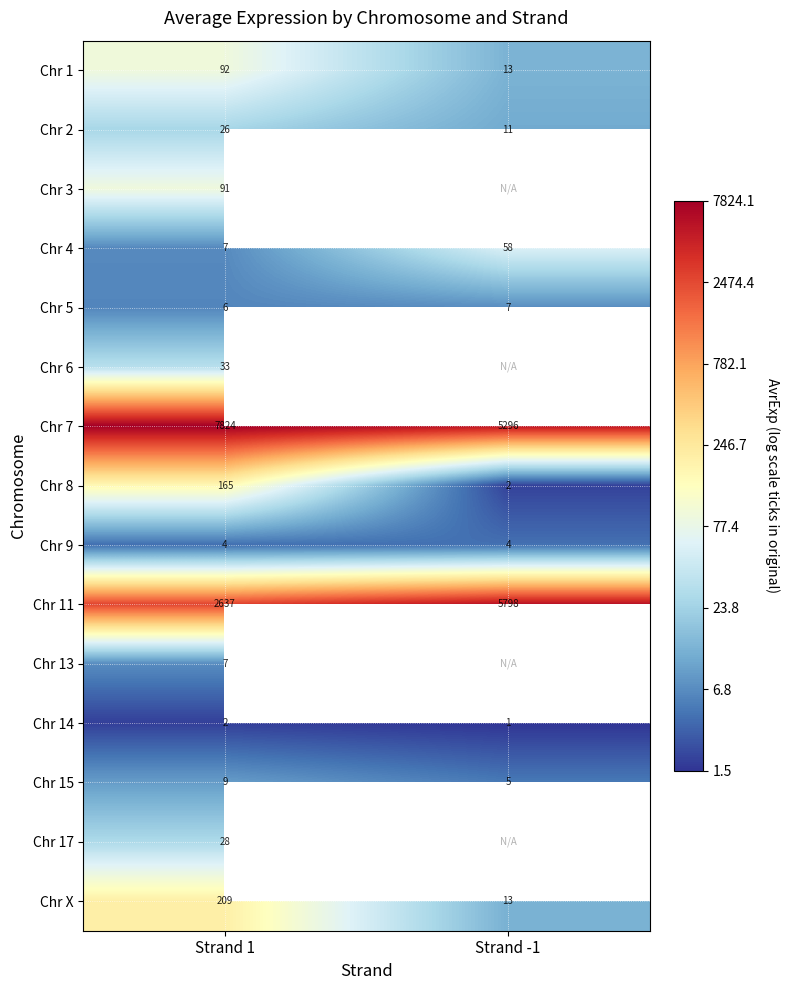

Which has a higher value, Strand 1 or Strand -1?

Strand 1